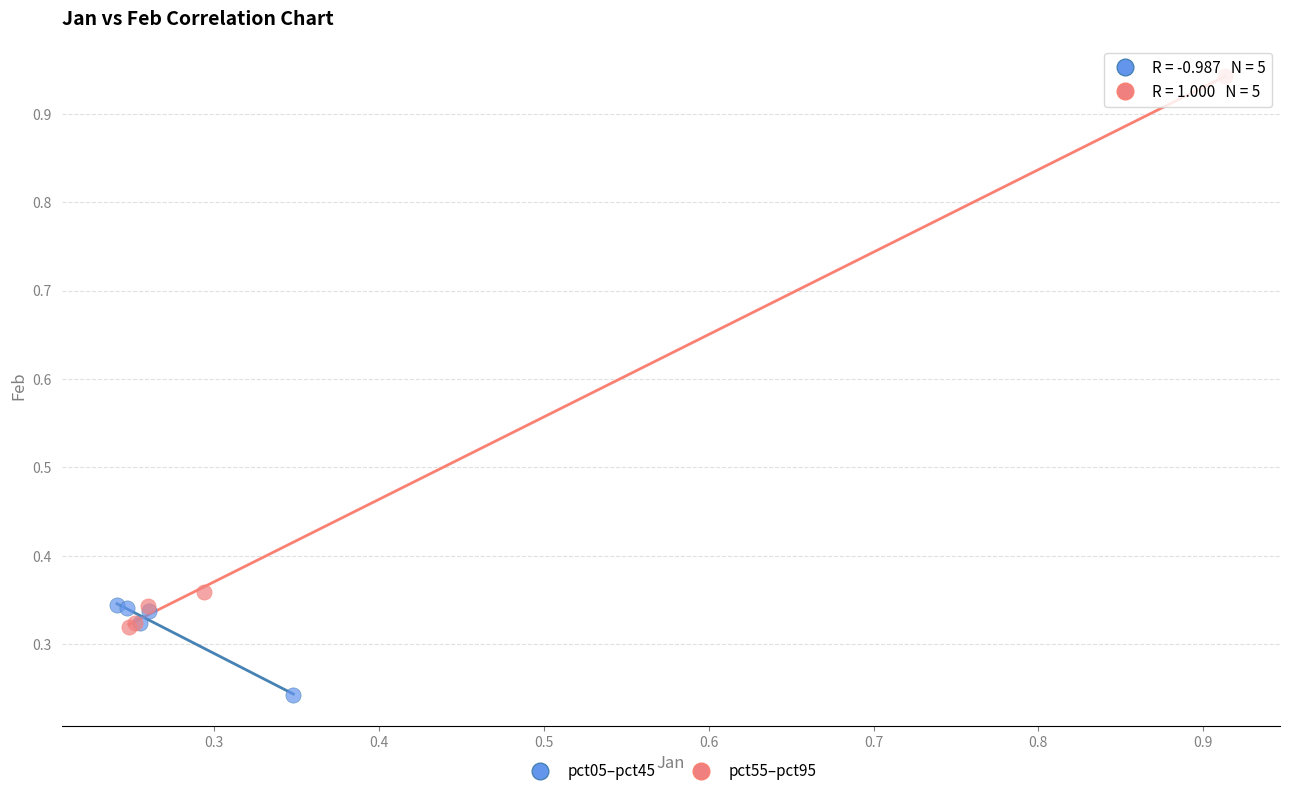

Which series contains the lowest Y value?

pct05–pct45